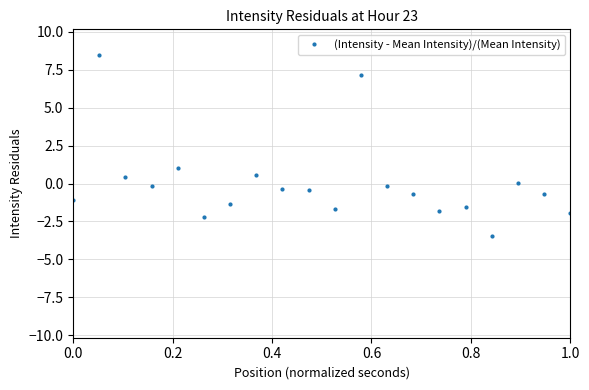

What is the value of the 6th point from the left?

-2.2